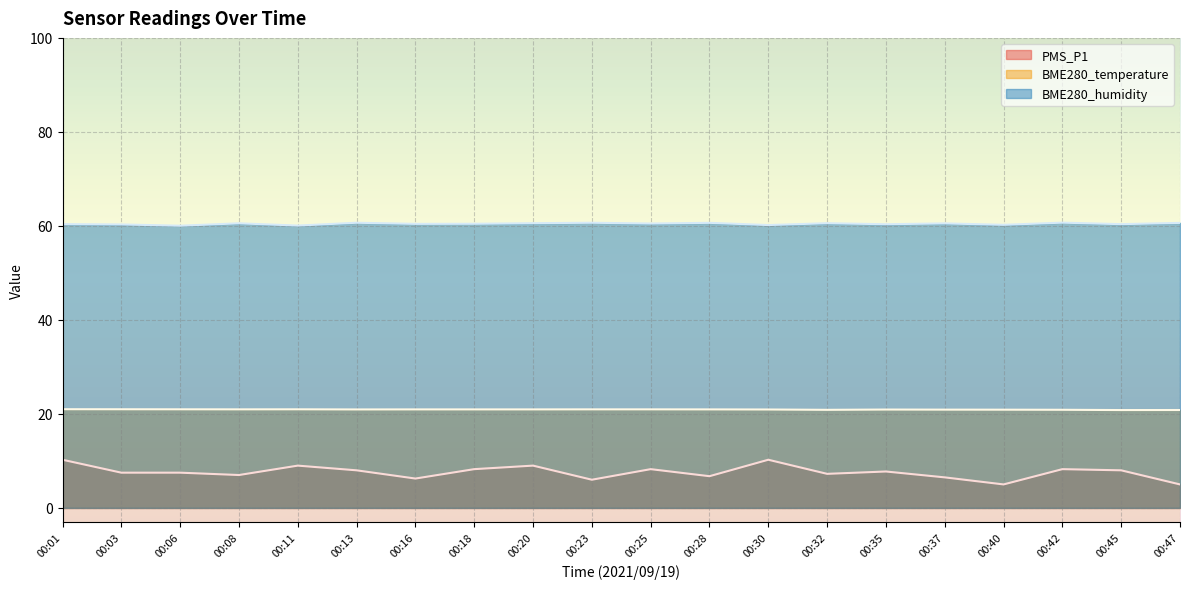

What is the difference between the BME280_temperature values at 00:45 and 00:25?

0.1